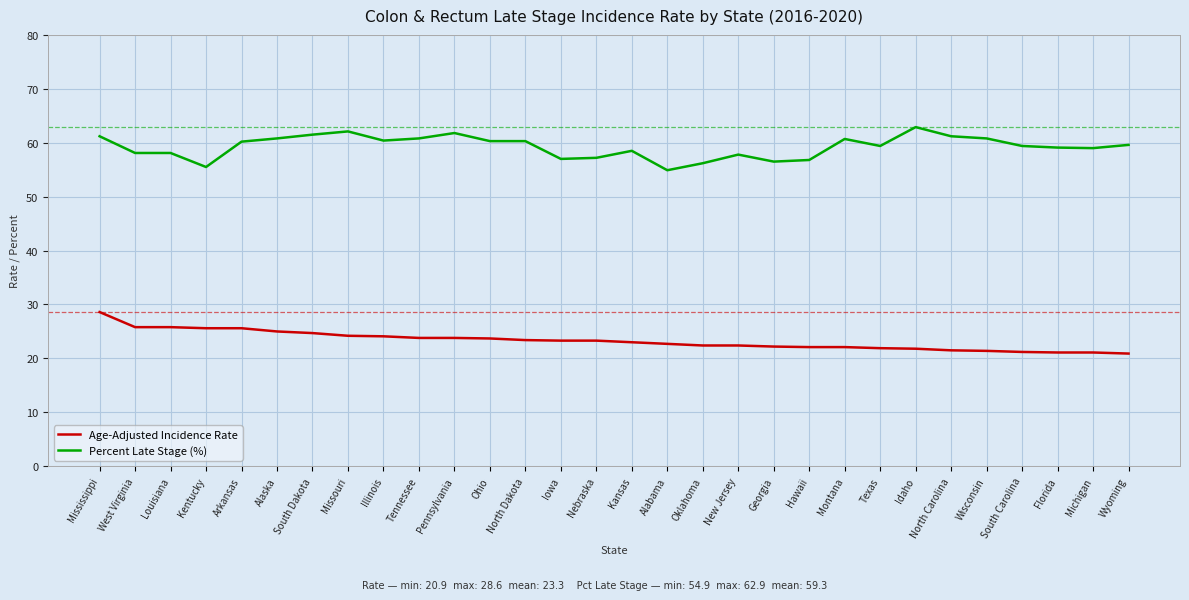

True or false: Percent Late Stage (%) and Age-Adjusted Incidence Rate intersect in this chart.

False